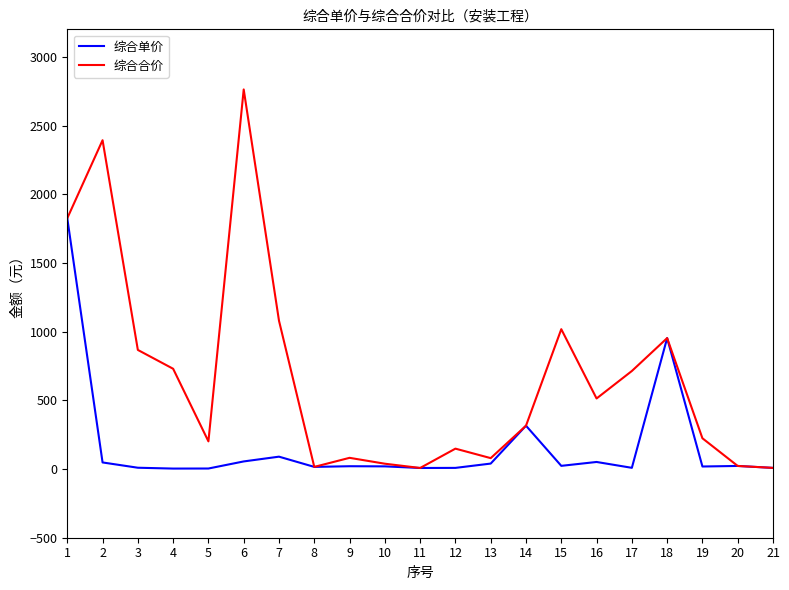

What is the sum of all 综合合价 values?

13995.1